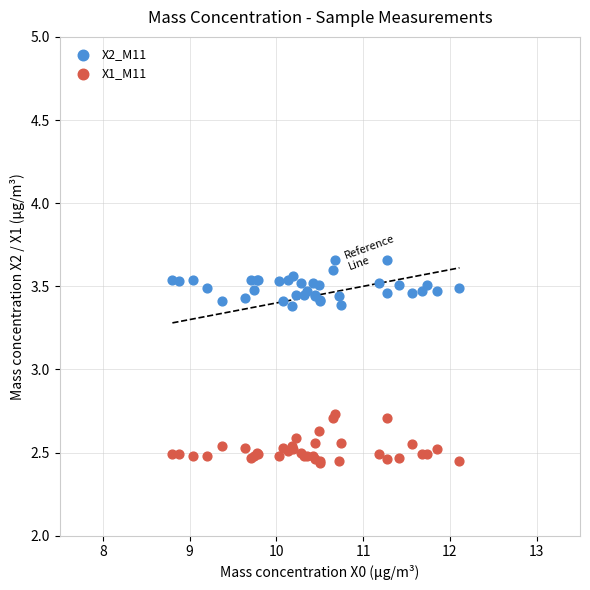

Which series contains the highest Y value?

X2_M11